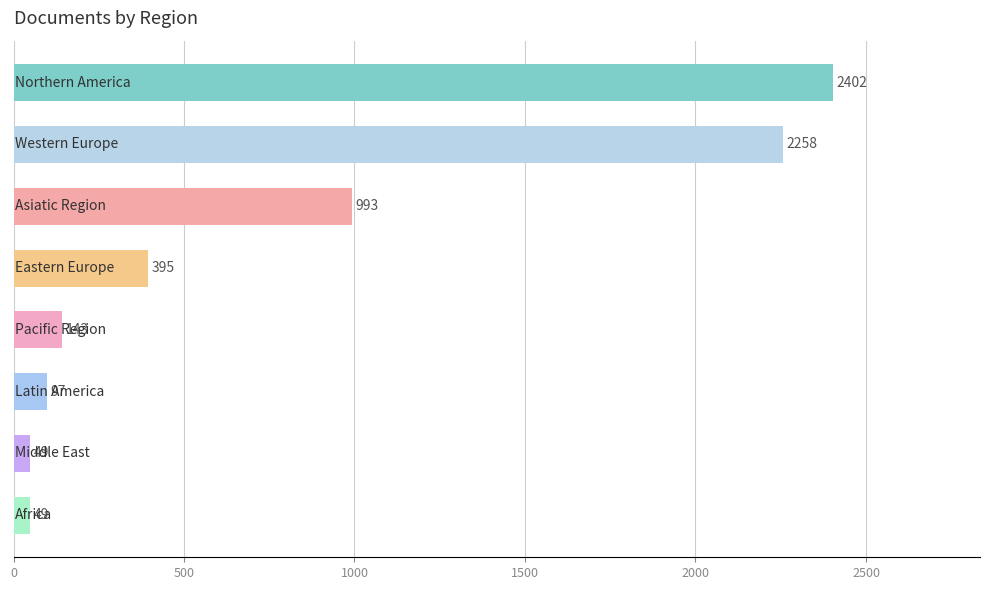

What is the average value?

798